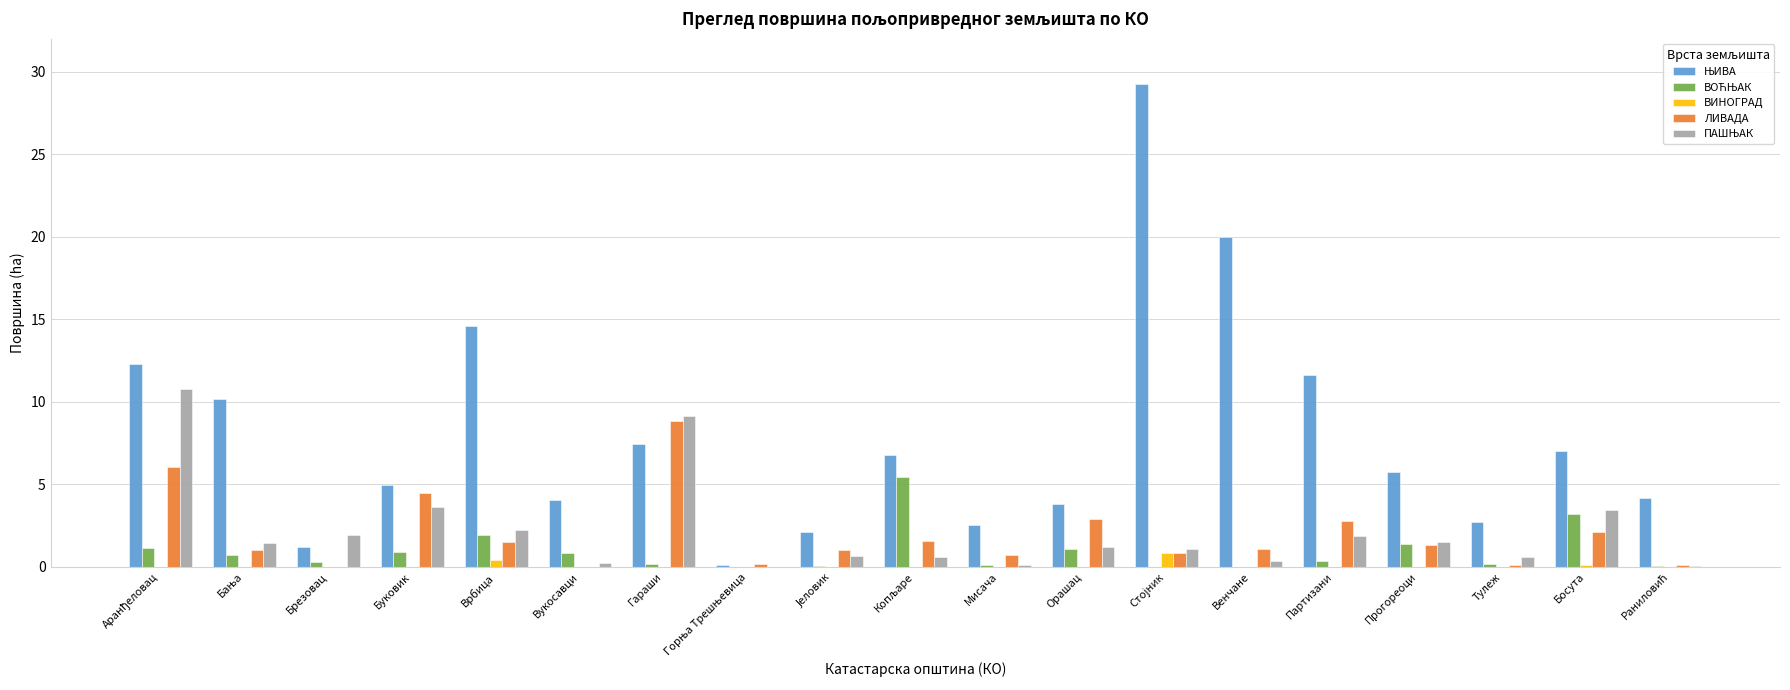

What is the greatest value displayed?

29.3